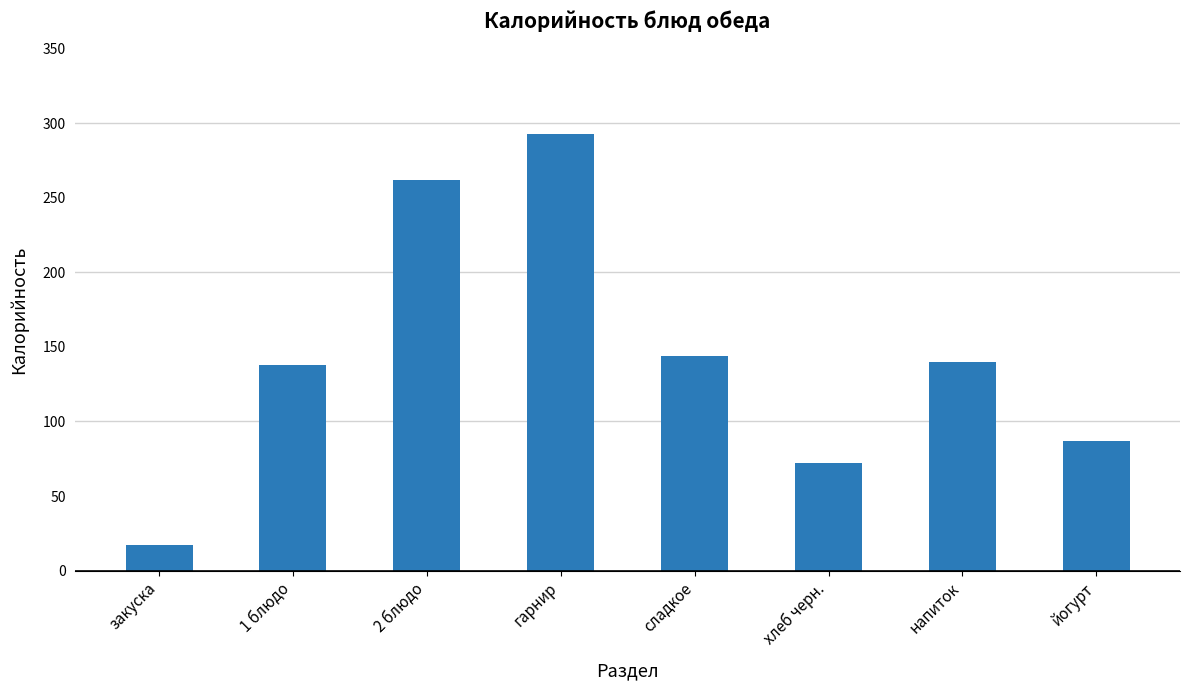

What is the minimum value shown in the chart?

17